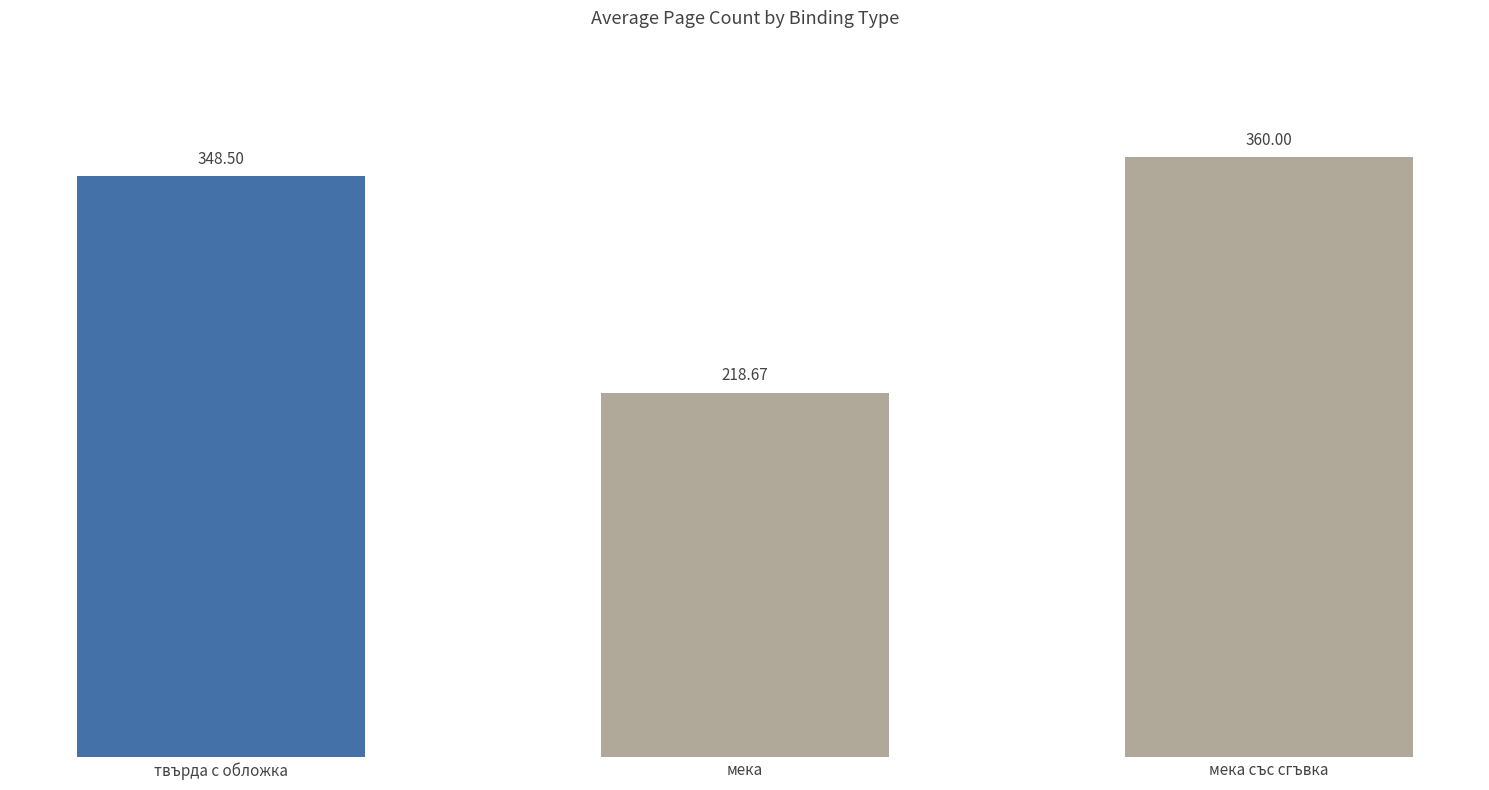

The chart shows a value of 193.4 at мека със сгъвка. True or false?

False